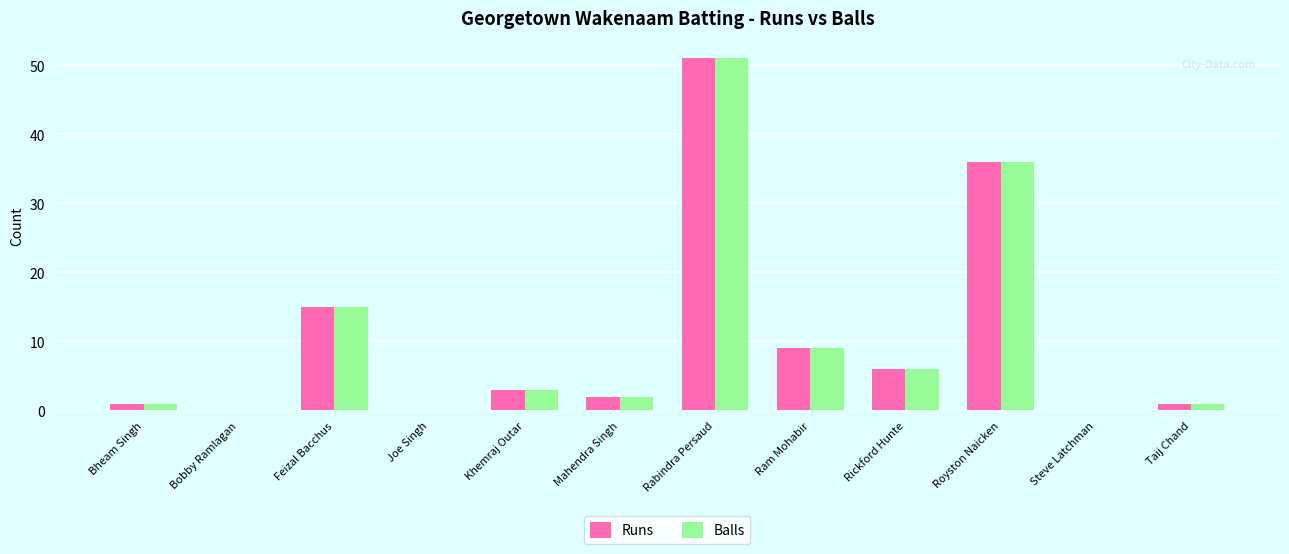

What is the sum of the Runs values at Rickford Hunte and Rabindra Persaud?

57